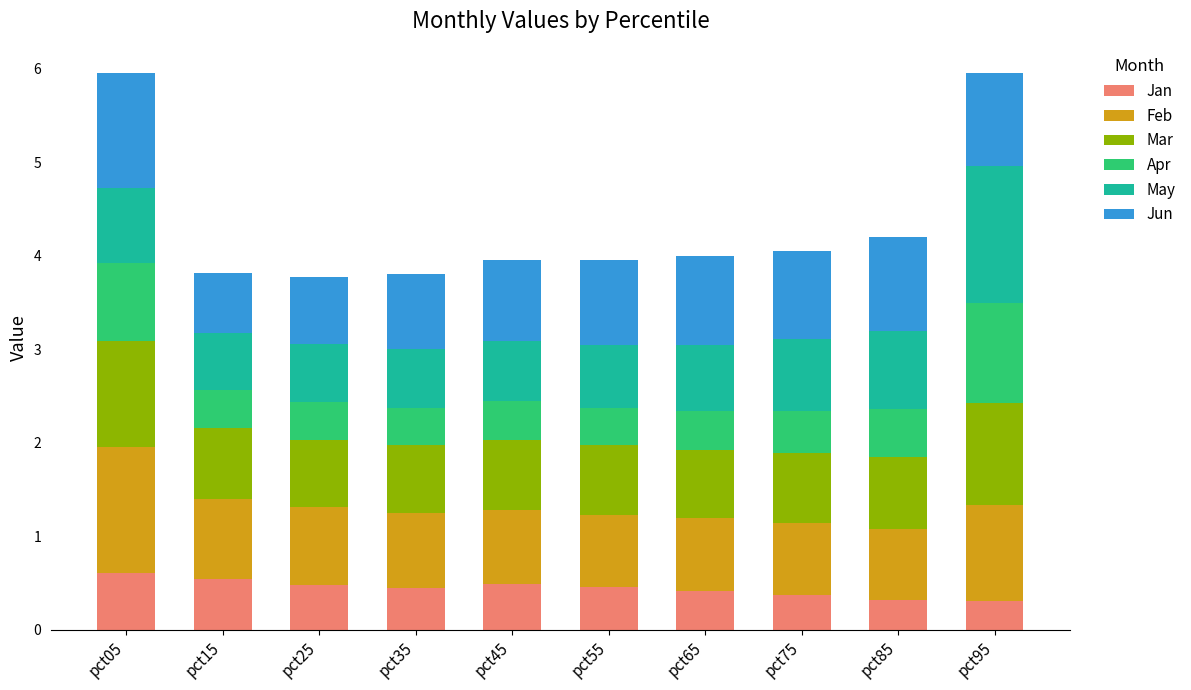

What is the maximum value for Jan?

0.6